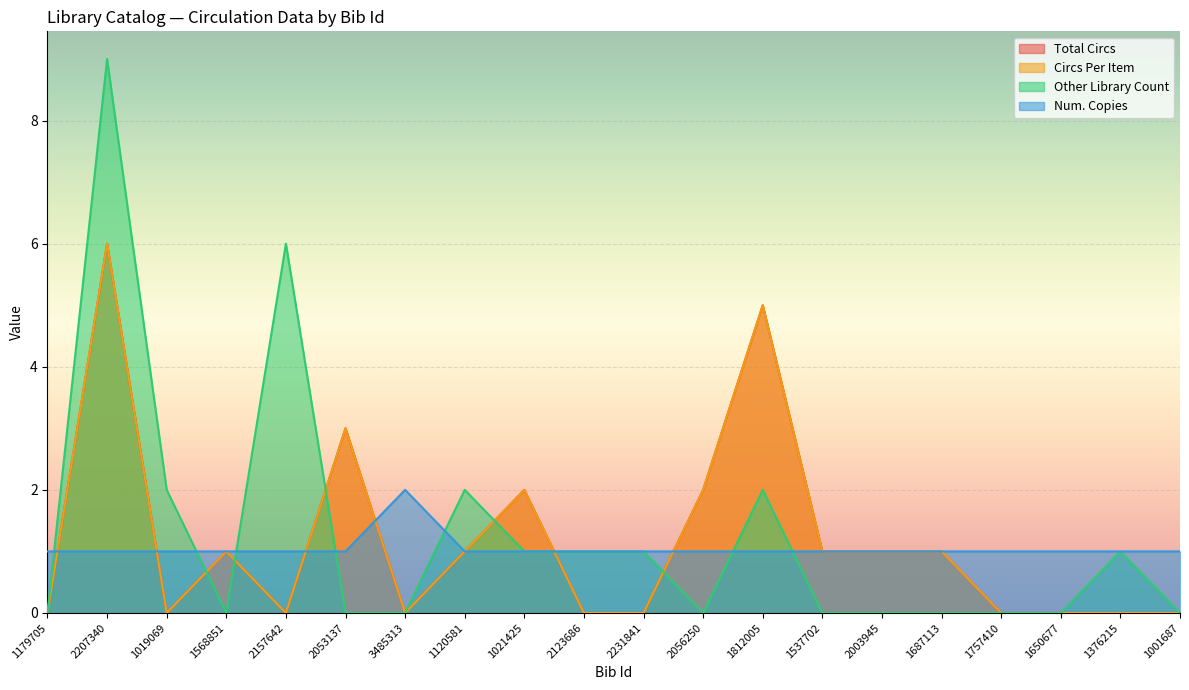

At how many categories does at least one series exceed 1?

9